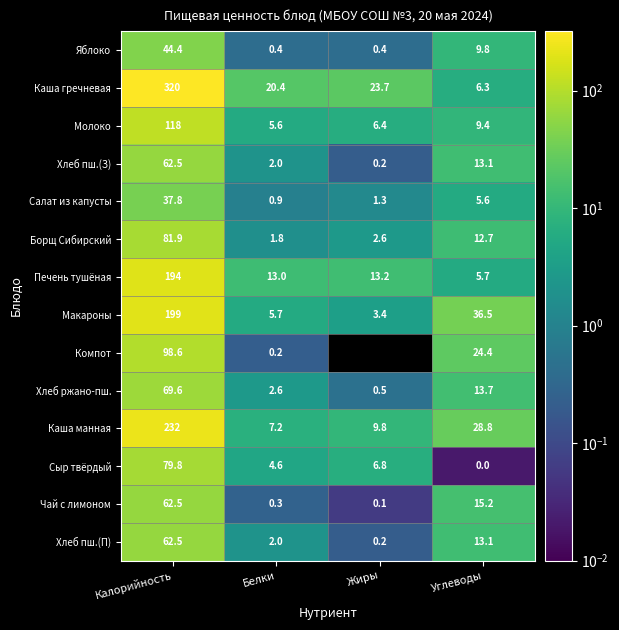

Which series changed the most between Белки and Углеводы?

Макароны